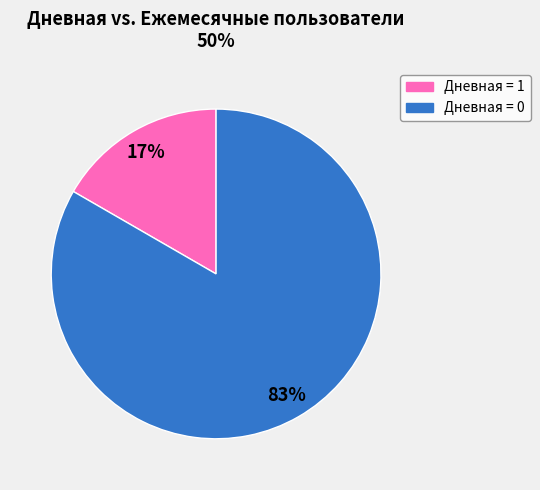

Is there any slice that represents more than half of the pie?

Yes